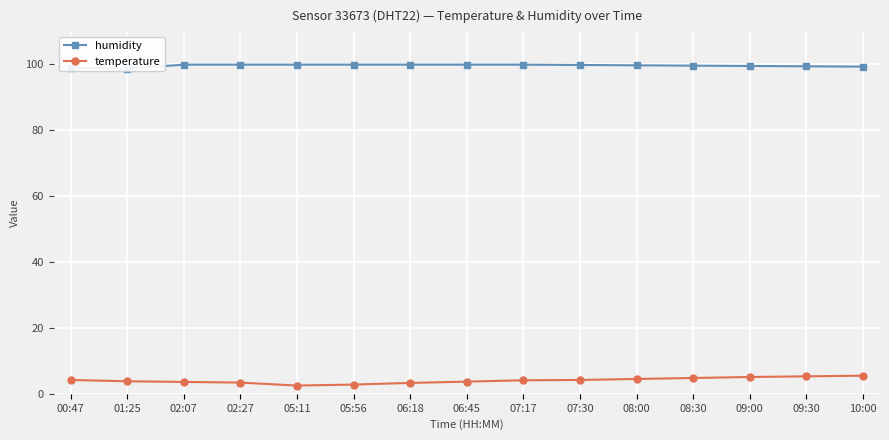

Reading right to left, what are all the values shown in this chart?

humidity: 10:00=99.3	09:30=99.4	09:00=99.5	08:30=99.6	08:00=99.7	07:30=99.8	07:17=99.9	06:45=99.9	06:18=99.9	05:56=99.9	05:11=99.9	02:27=99.9	02:07=99.9	01:25=98.7	00:47=99.0
temperature: 10:00=5.5	09:30=5.3	09:00=5.1	08:30=4.8	08:00=4.5	07:30=4.2	07:17=4.1	06:45=3.7	06:18=3.3	05:56=2.8	05:11=2.5	02:27=3.4	02:07=3.6	01:25=3.8	00:47=4.2